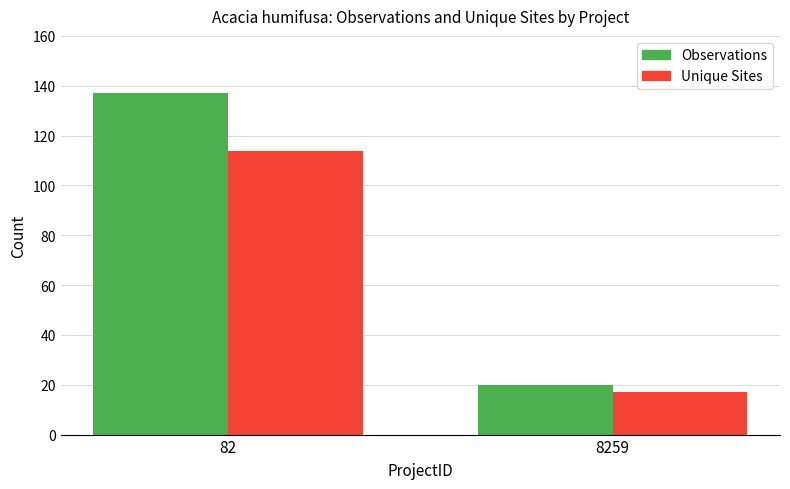

At which label is Observations closest to 78?

8259